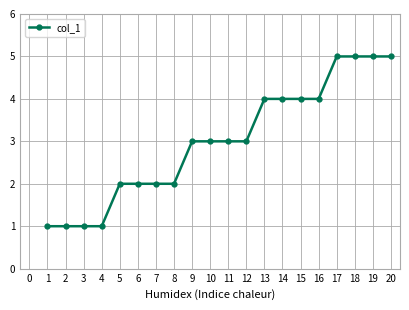

What is the value of the 4th point from the left?

1